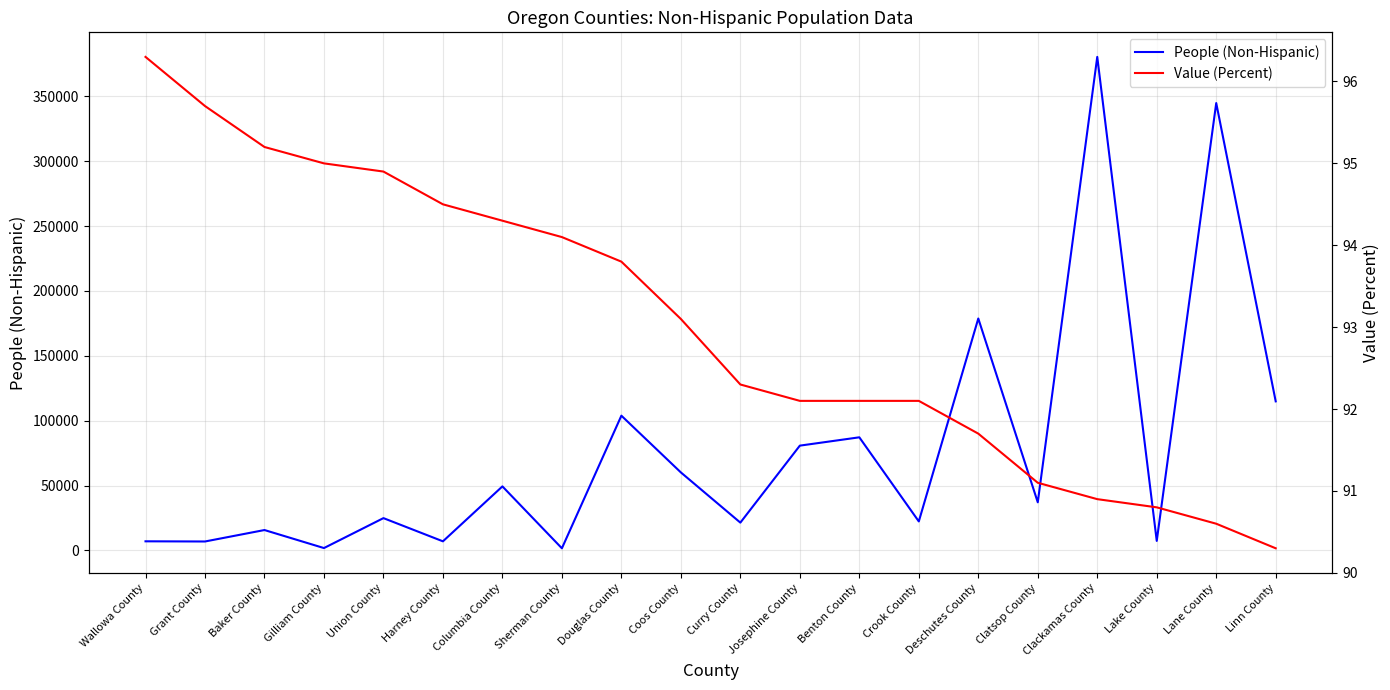

List the series in order of their peak value, lowest first.

Value (Percent), People (Non-Hispanic)